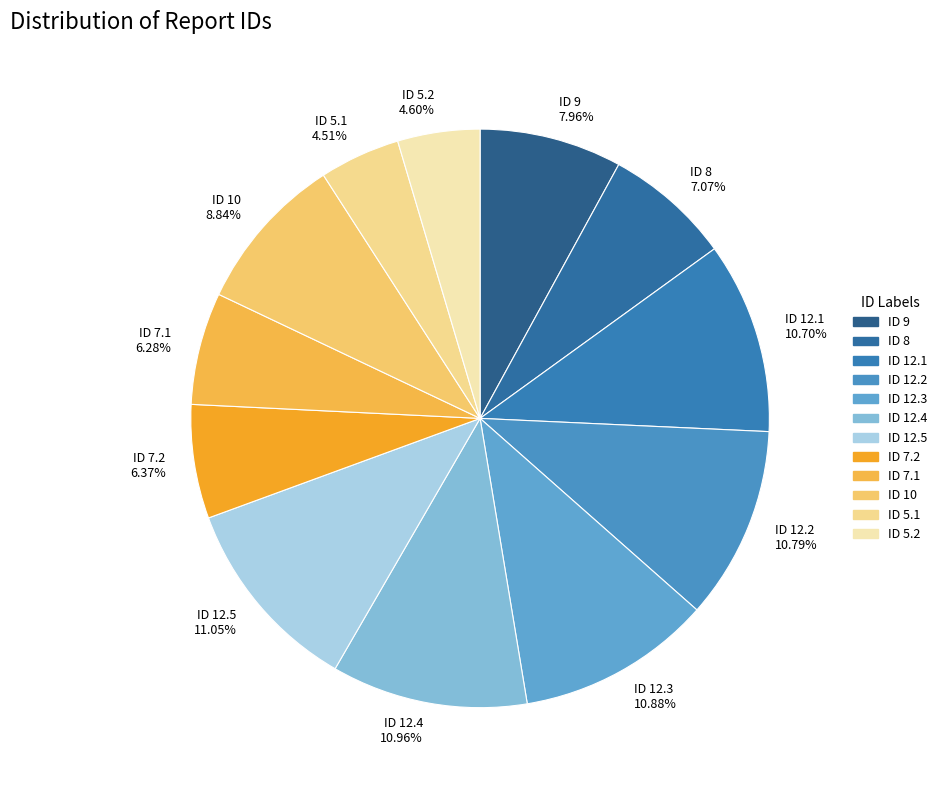

True or false: ID 8 accounts for 1% of the total.

False